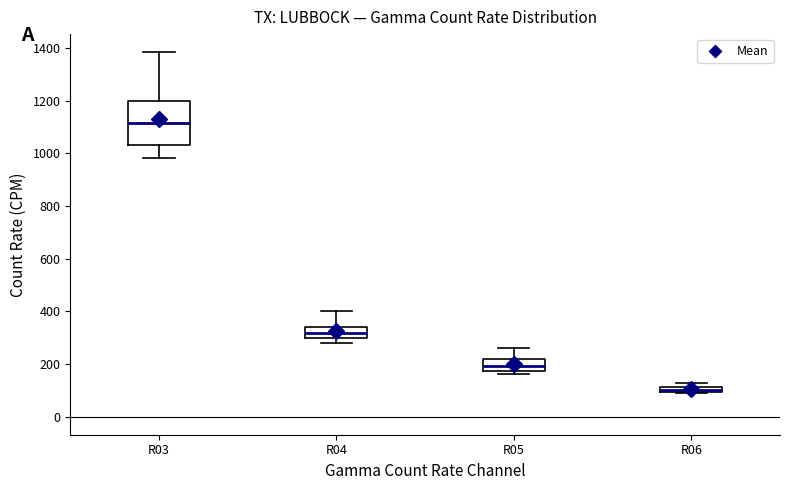

Which box has the lowest median line?

R06